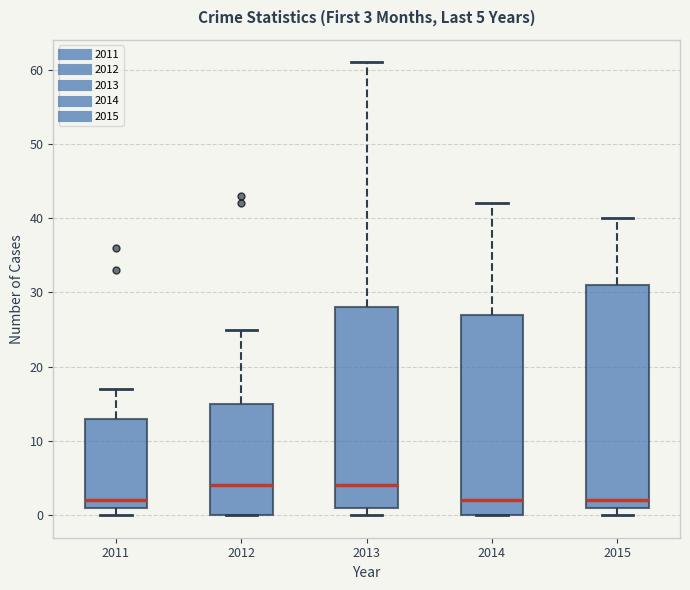

Comparing the boxes themselves (not the whiskers), which one is the tallest?

2015